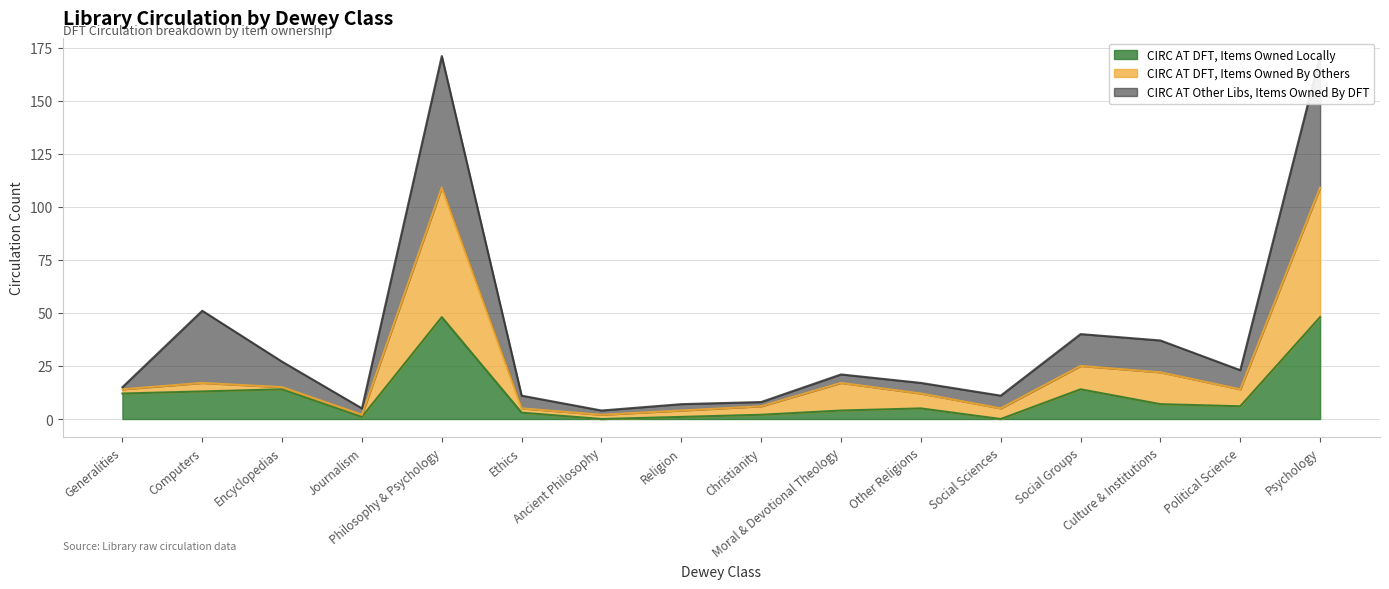

The CIRC AT DFT, Items Owned Locally series shows 12 at Generalities. True or false?

True